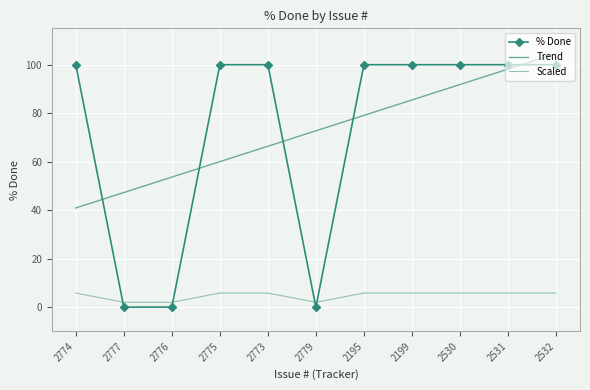

How many data points in Scaled are less than 5?

3